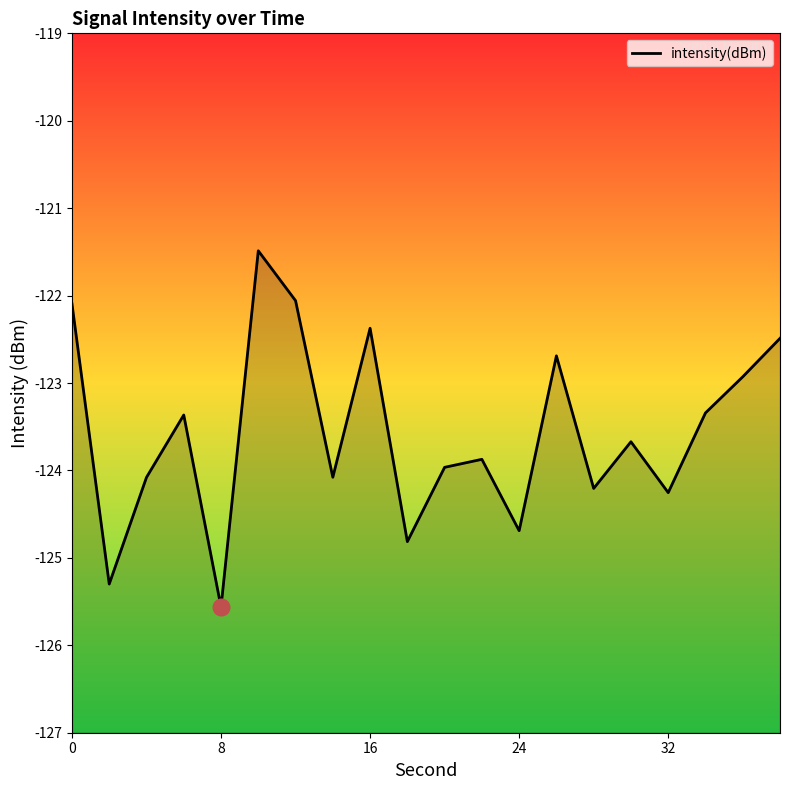

Reading left to right, what are all the values shown in this chart?

-122.1	-125.3	-124.1	-123.4	-125.6	-121.5	-122.1	-124.1	-122.4	-124.8	-124.0	-123.9	-124.7	-122.7	-124.2	-123.7	-124.3	-123.3	-122.9	-122.5